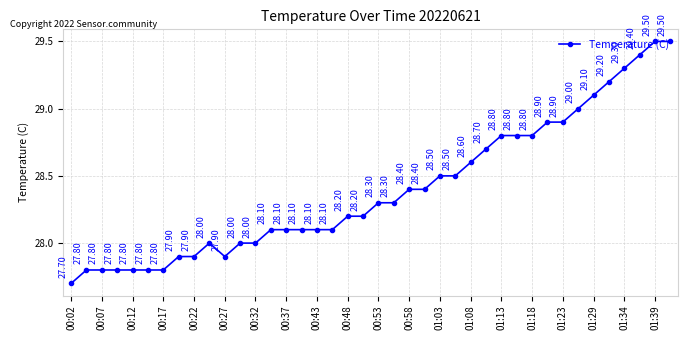

What is the difference between the maximum and minimum values?

1.8